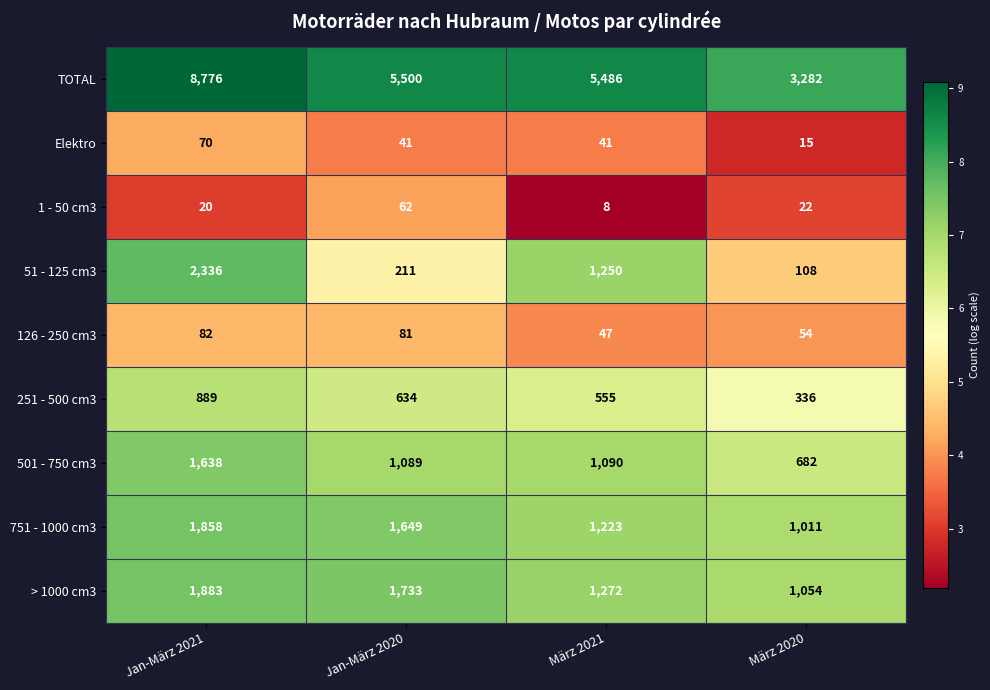

What is the total value across all series at März 2021?

10972